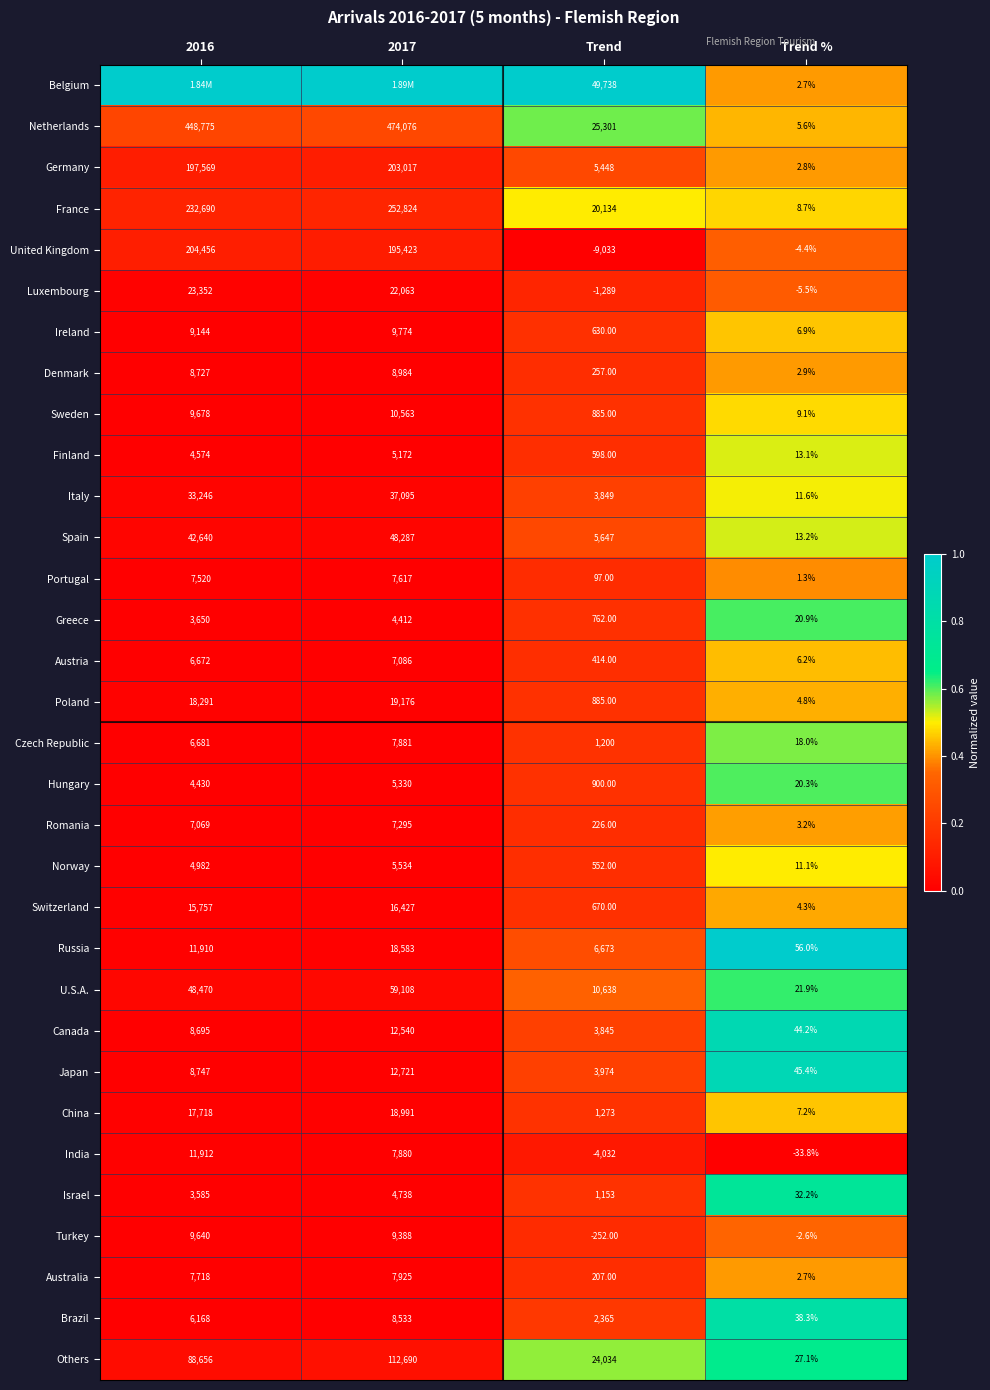

The Norway series shows 0.2 at Trend %. True or false?

False